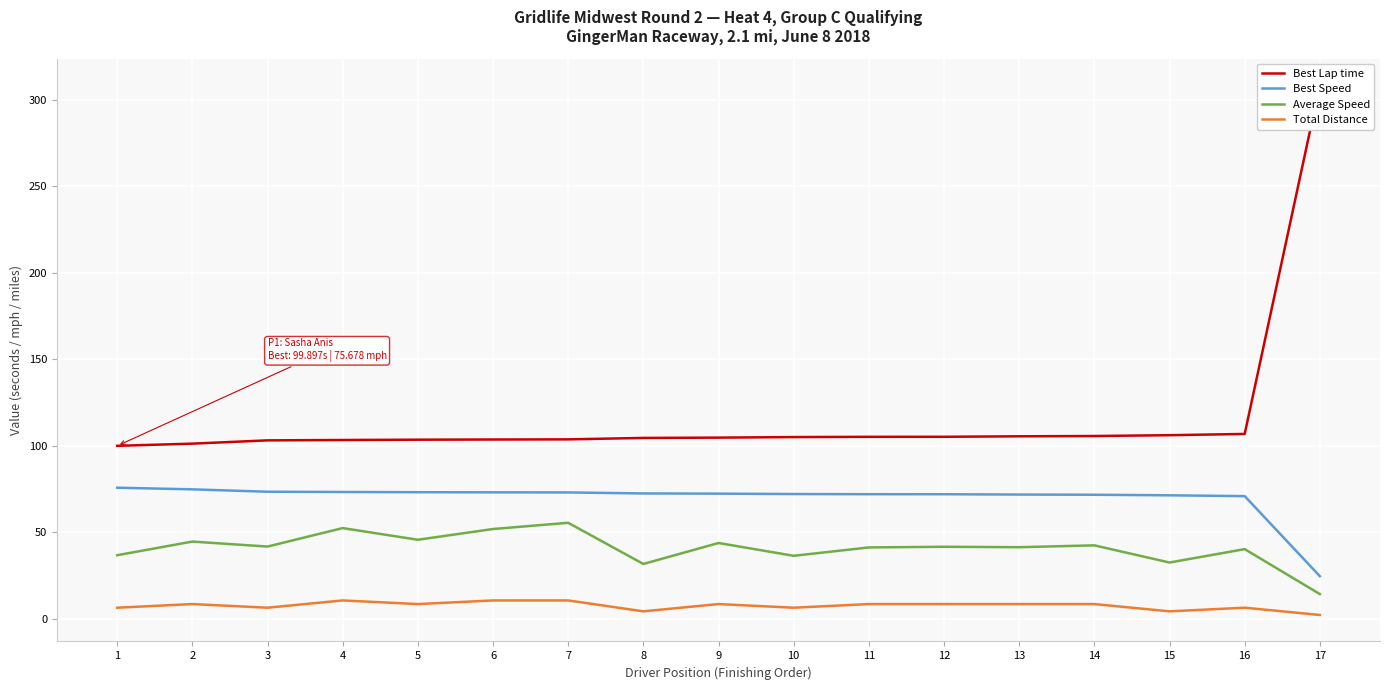

The value of Best Speed at 13 is 71.7. True or false?

True